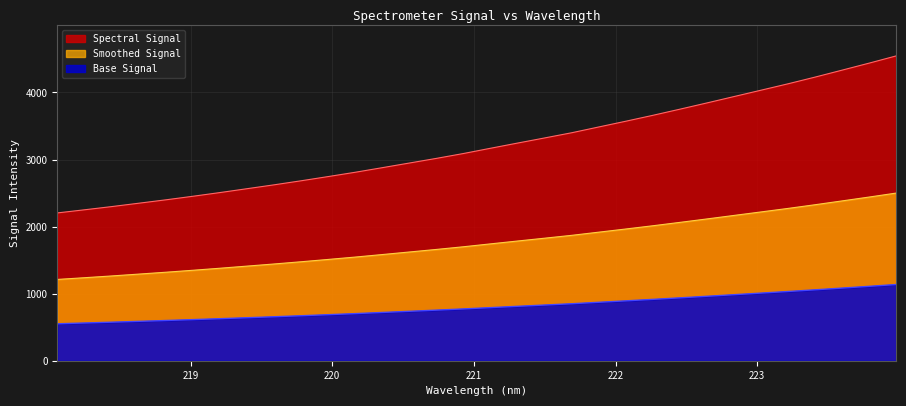

Does the chart display data point markers on the line(s)?

No